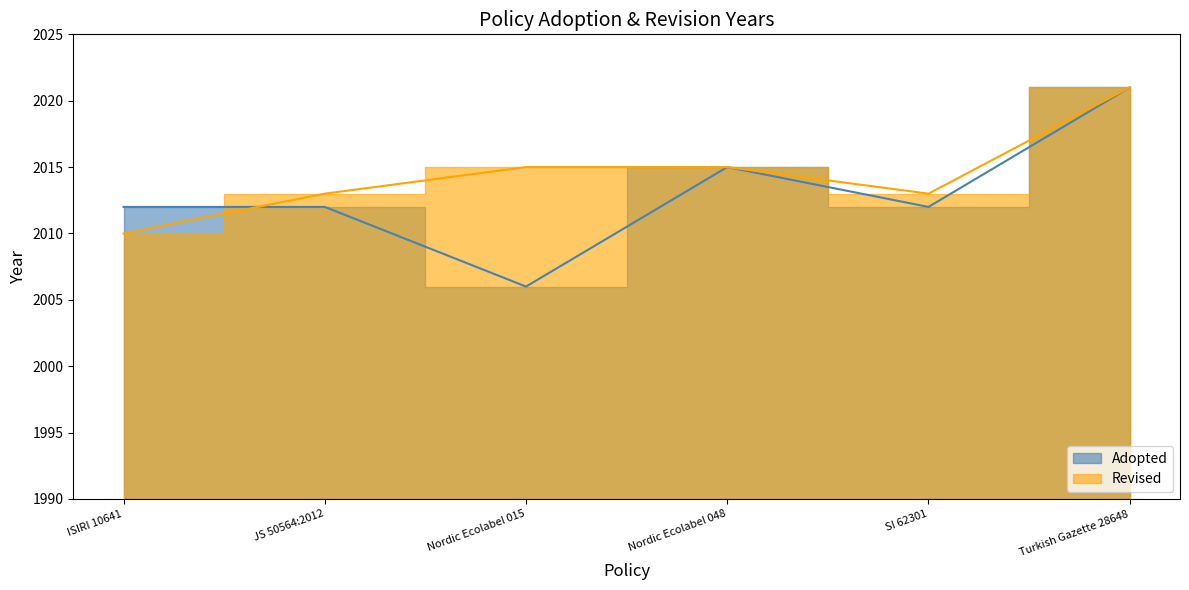

Which category has the highest value across all series?

Turkish Gazette 28648